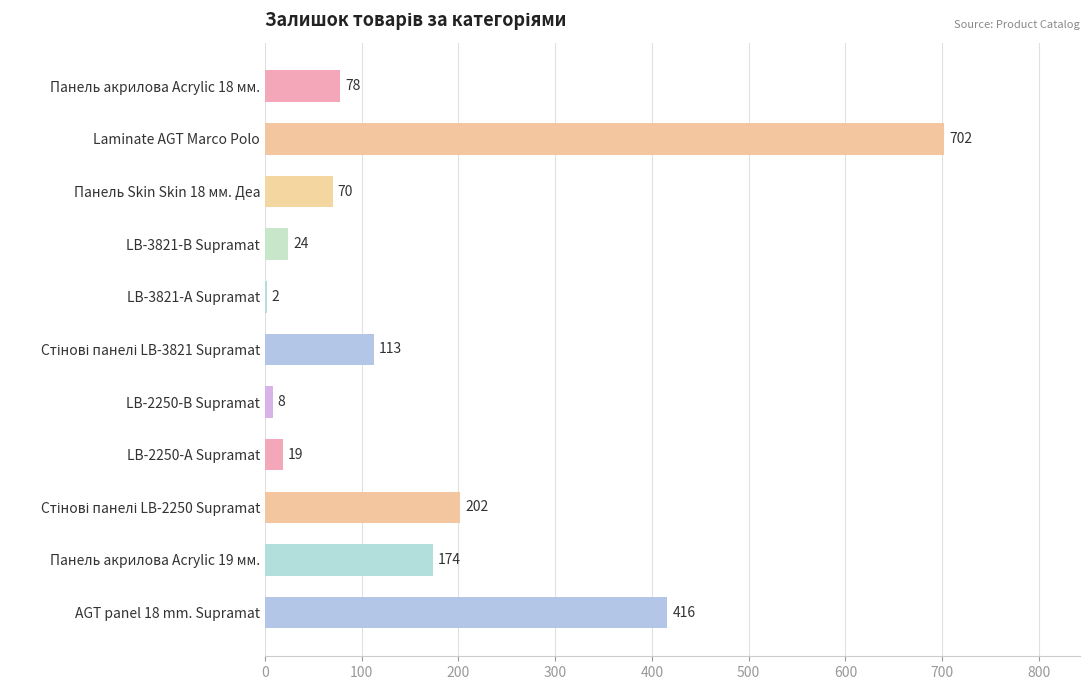

How many data points does each series have?

11